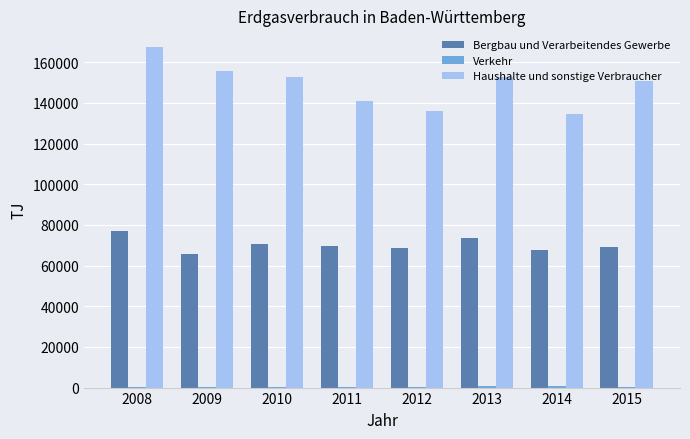

Which series has the largest total across all categories?

Haushalte und sonstige Verbraucher